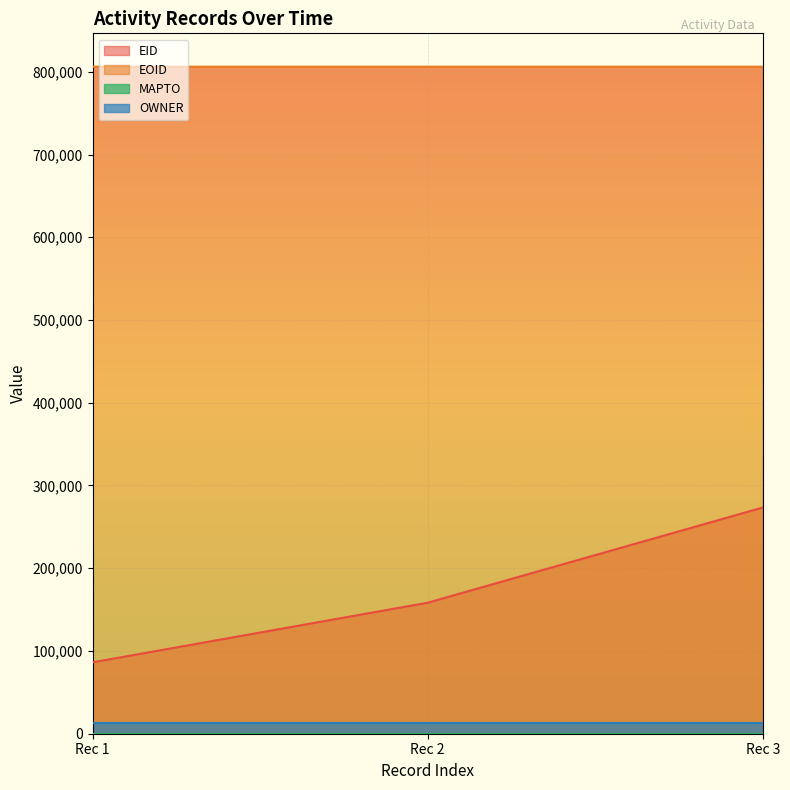

What value does the EOID series have at Rec 1?

806149